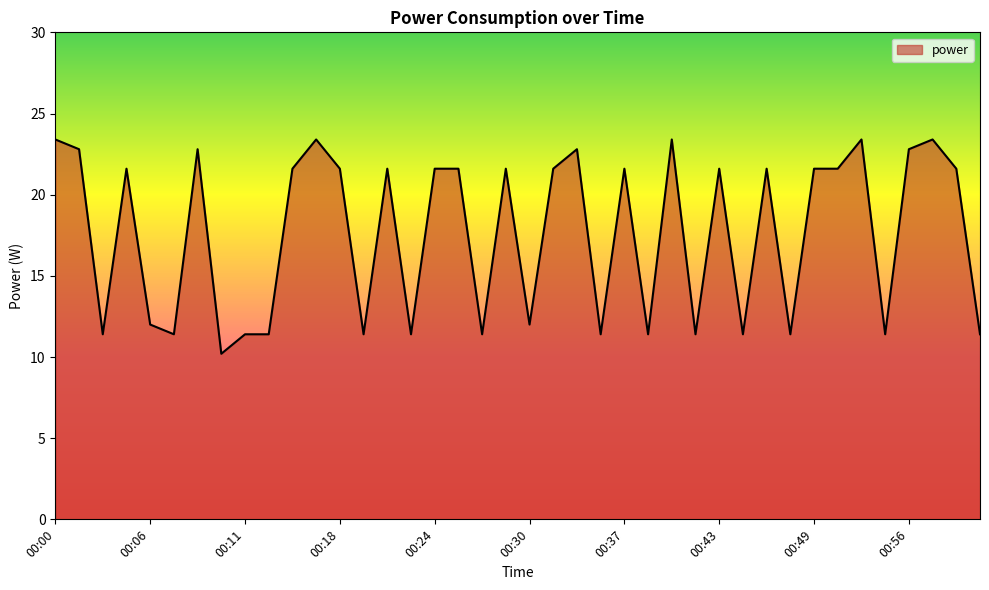

How many categories are shown in the chart?

40